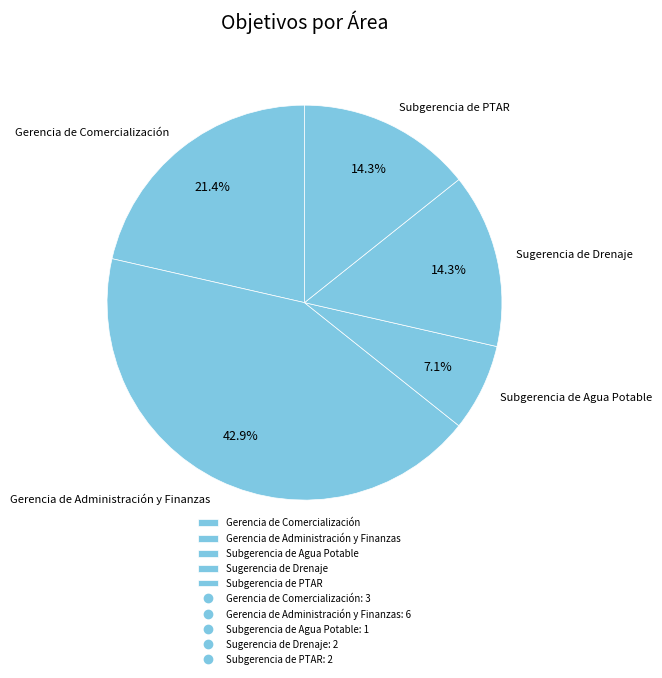

To the nearest percent, what is the difference between the largest and smallest slice percentages?

36%